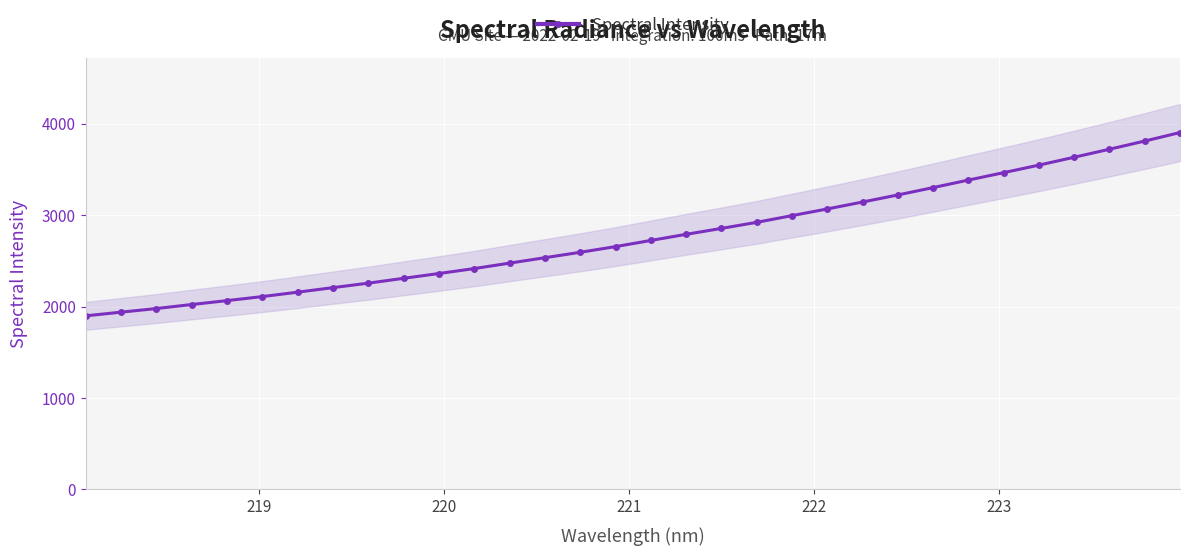

What is the highest value of the Spectral Intensity series?

3902.4